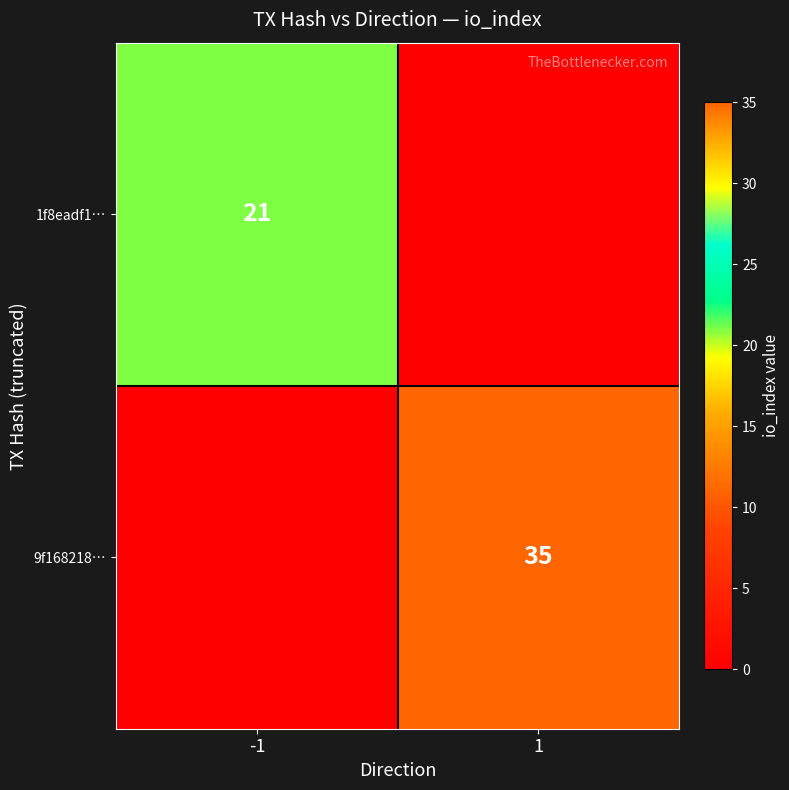

Is it true that 1f8eadf1… equals 21 at -1?

True